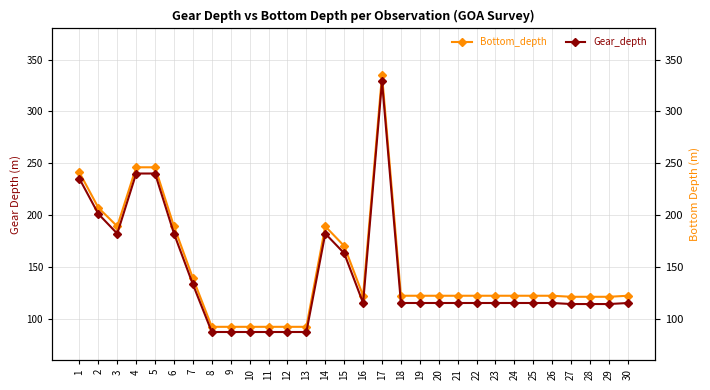

Where does the Bottom_depth series first go above 122?

1